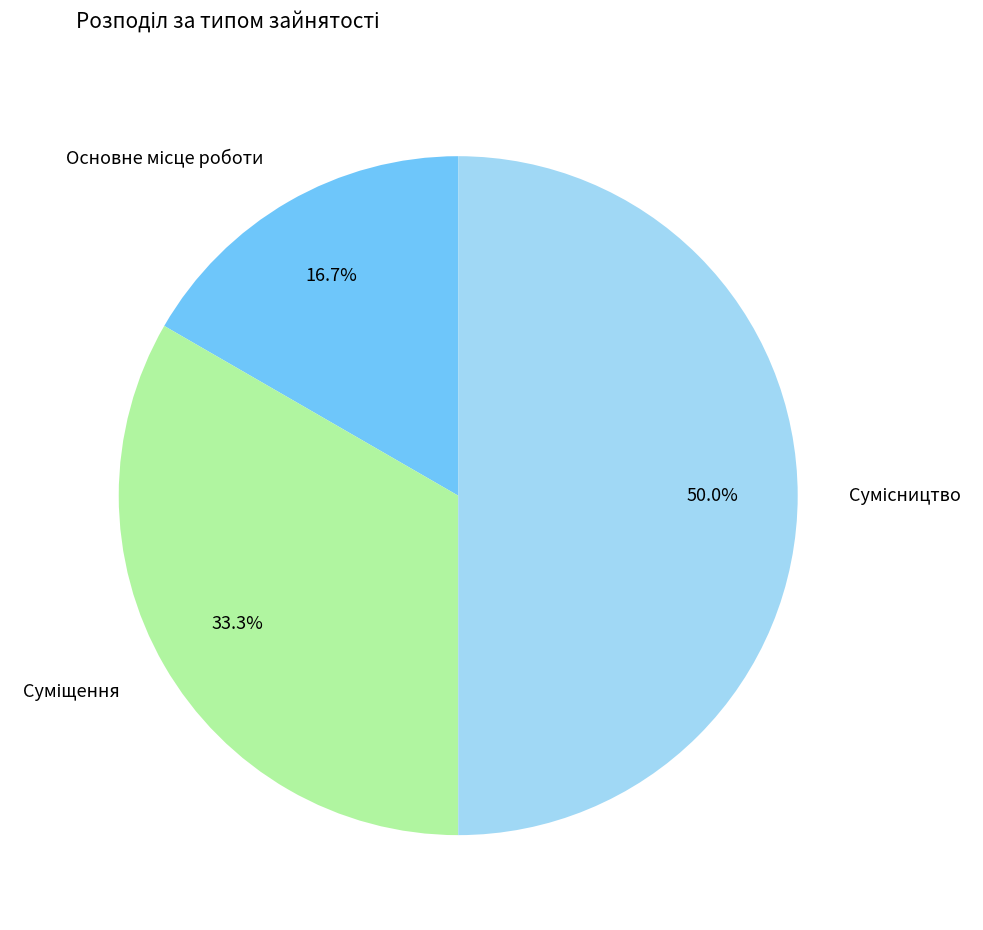

Is there a majority slice in this chart?

No